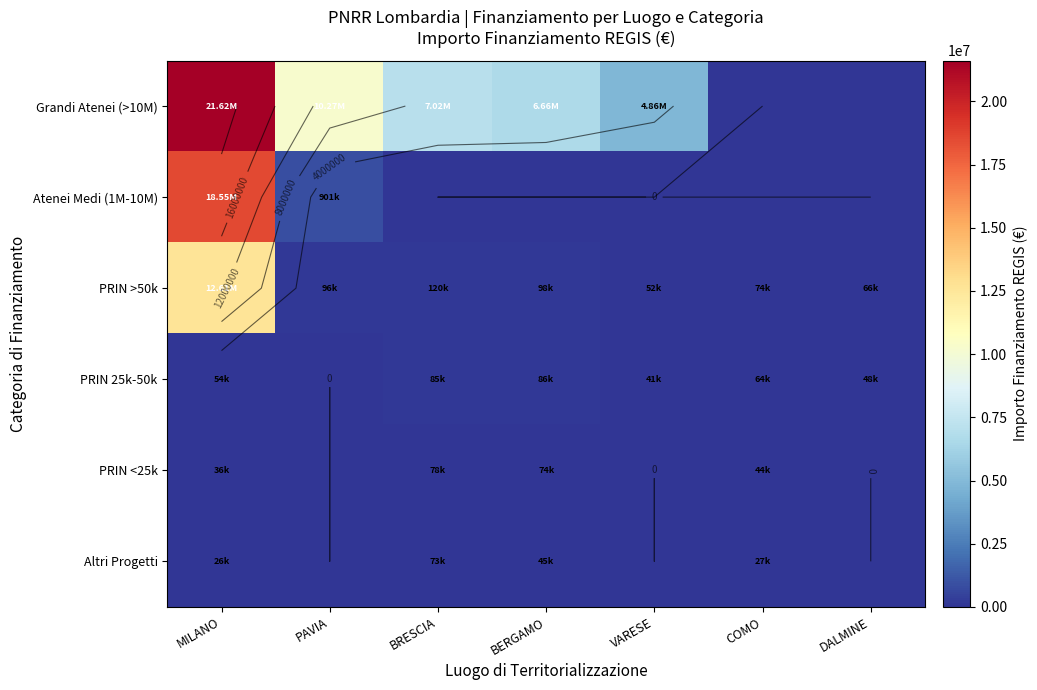

Is it true that PRIN <25k equals 44036.1 at COMO?

True